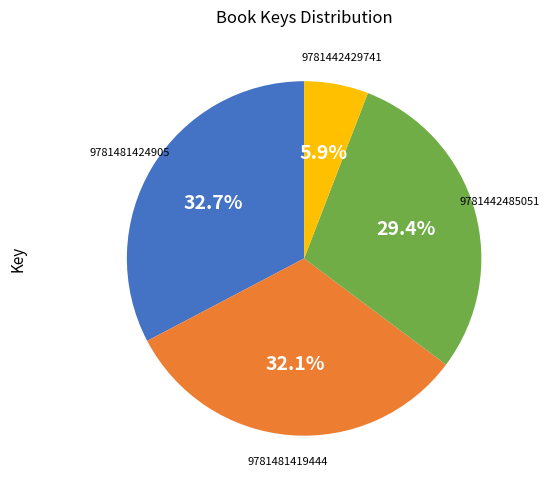

Is there a majority slice in this chart?

No